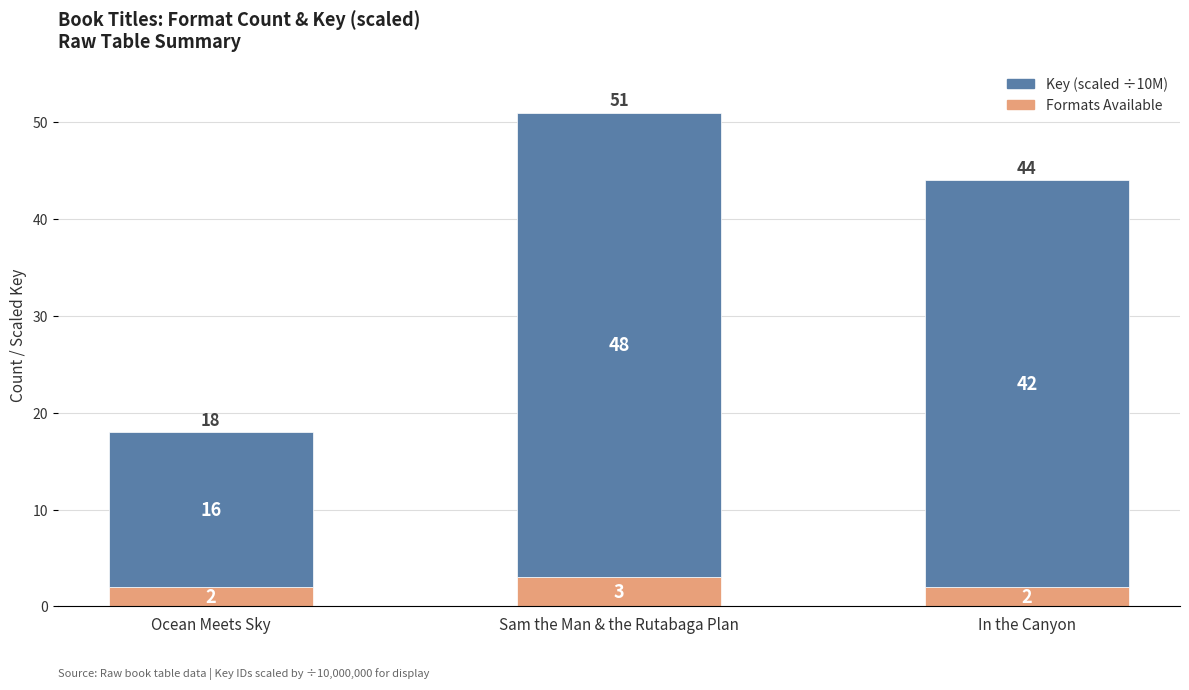

At which category is the sum across all series the highest?

Sam the Man & the Rutabaga Plan